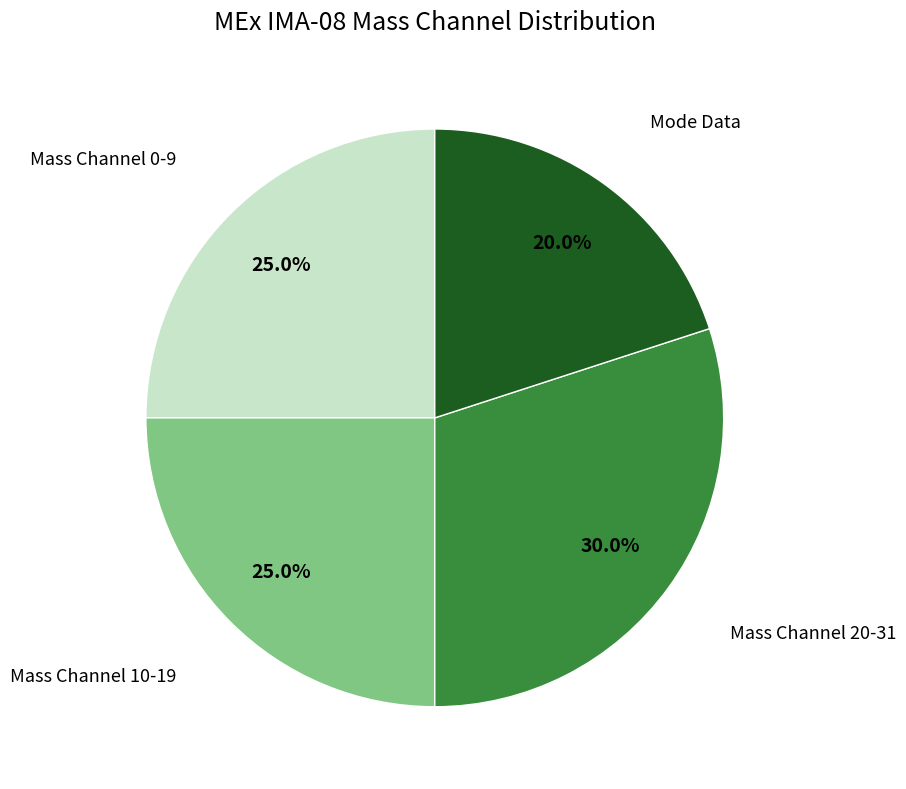

Does any single category account for the majority?

No